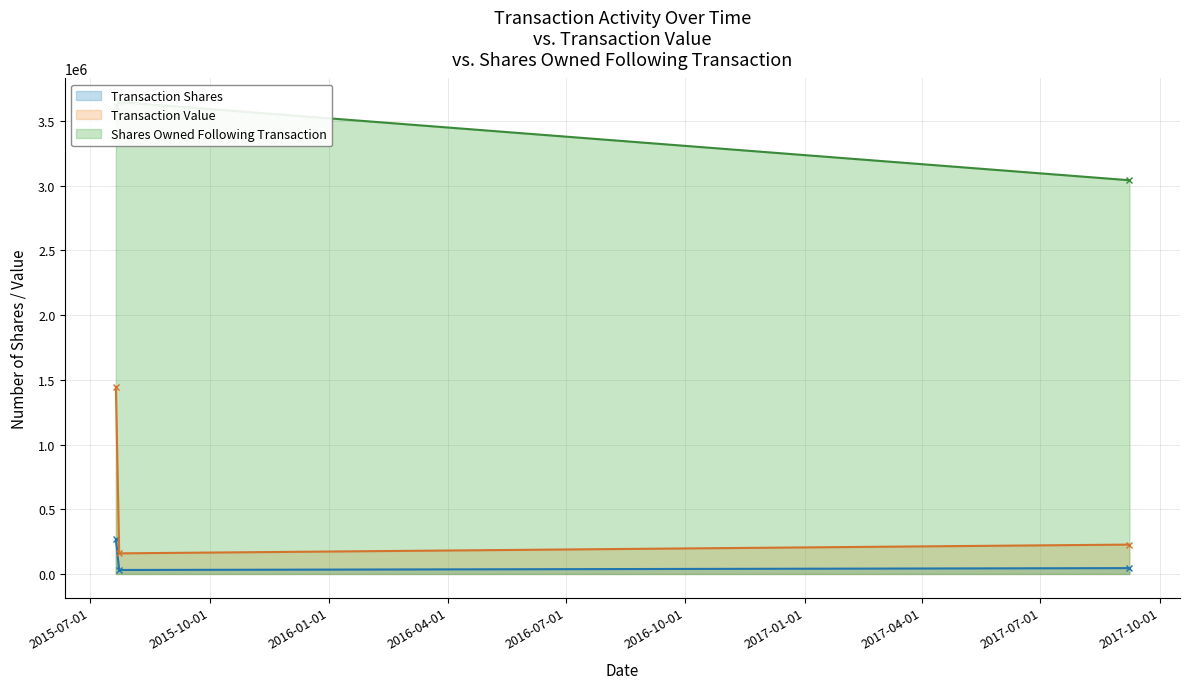

What is the difference between the maximum and minimum values in the transactionShares series?

237578